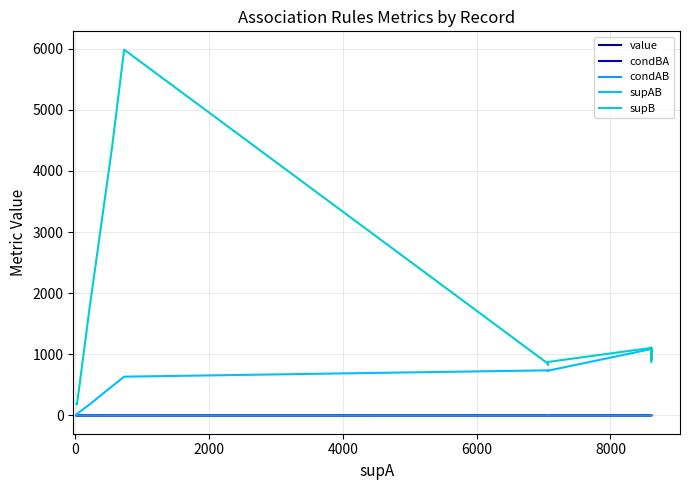

True or false: condAB and supAB cross at least once.

False